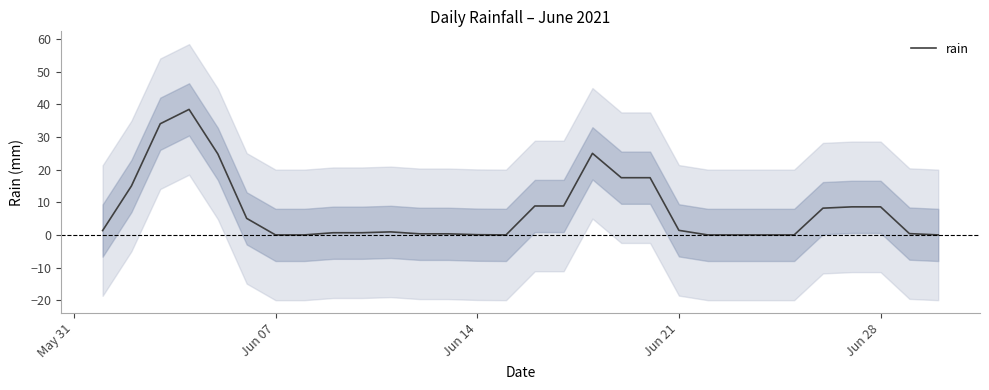

What is the maximum value for rain?

38.5